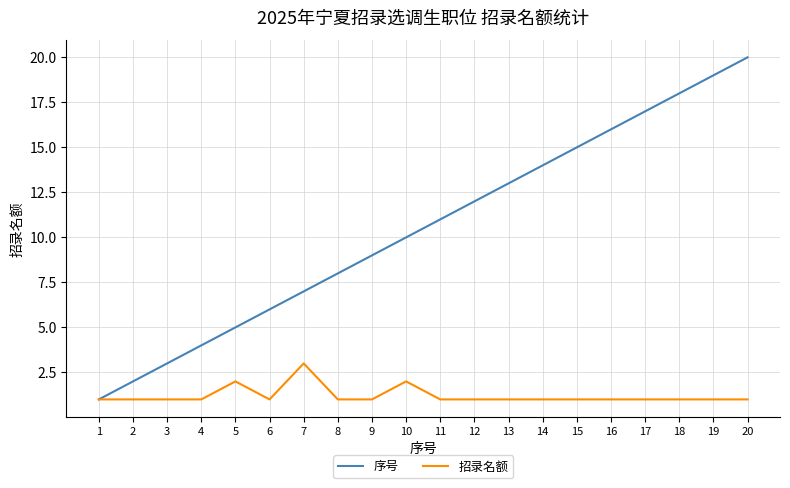

The 招录名额 series shows 2 at 5. True or false?

True